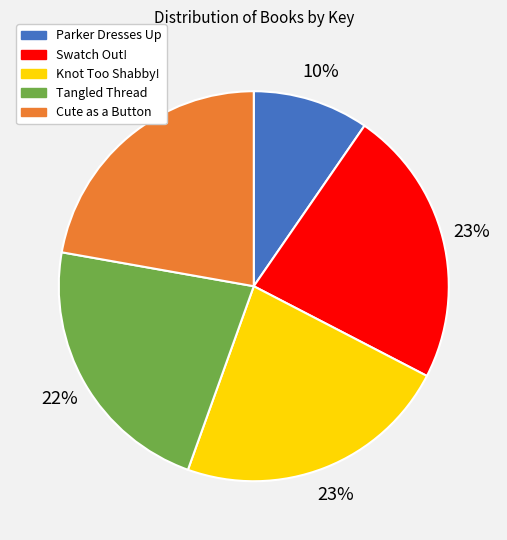

What percentage is the Tangled Thread slice, to the nearest percent?

22%